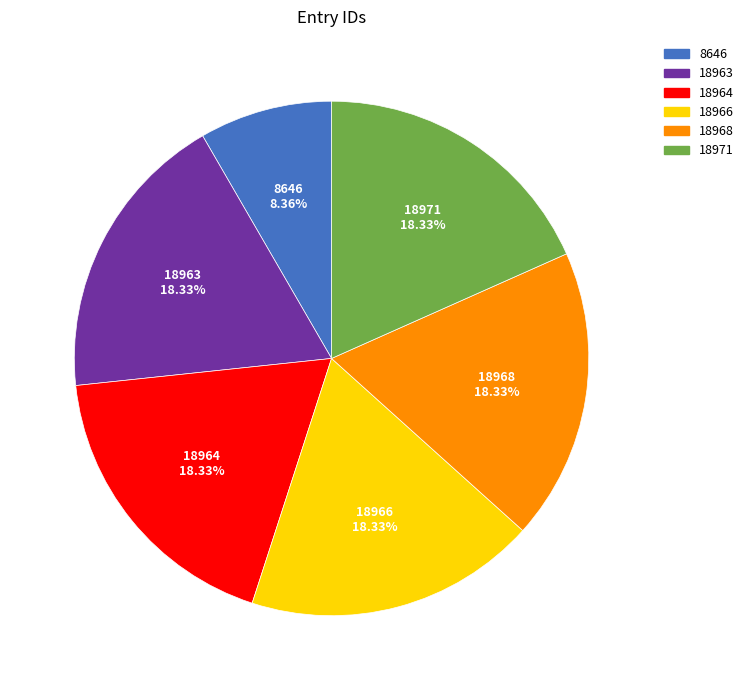

Approximately how many times larger is the value at 18963 compared to 18966?

1.0